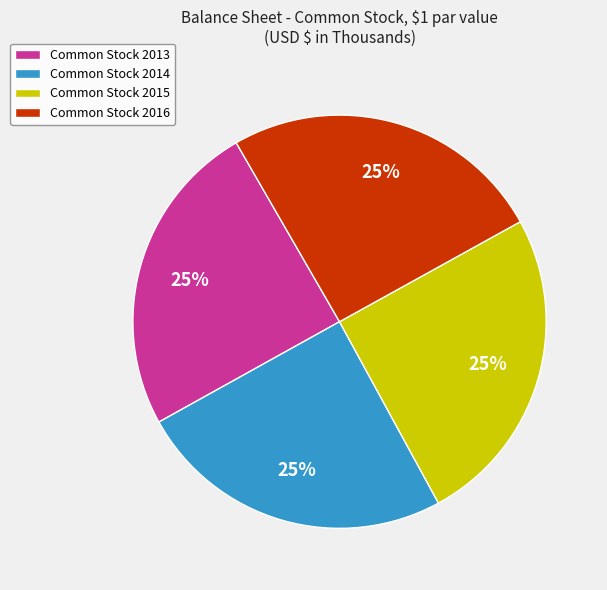

Approximately how many times larger is the value at Common Stock 2016 compared to Common Stock 2014?

1.0